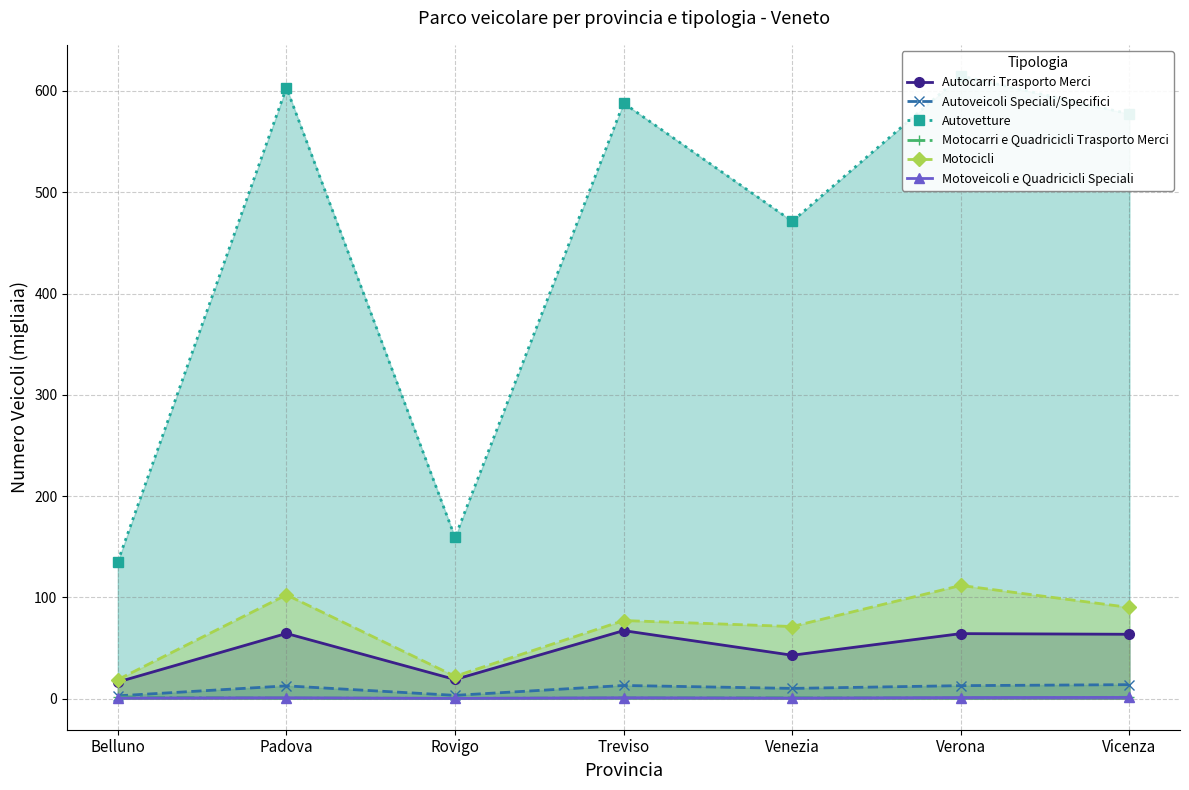

Reading right to left, extract all data points from this chart.

Autocarri Trasporto Merci: 63.5	64.2	42.8	67.1	18.9	64.3	16.4
Autoveicoli Speciali/Specifici: 13.8	12.8	10.1	13.0	3.2	12.6	2.7
Autovetture: 577.3	614.8	471.3	588.1	159.2	603.3	135.3
Motocarri e Quadricicli Trasporto Merci: 1.3	0.7	0.9	0.8	0.2	0.7	1.5
Motocicli: 90.0	111.7	71.2	77.1	22.0	102.5	18.7
Motoveicoli e Quadricicli Speciali: 1.2	1.0	0.5	0.8	0.2	0.8	0.5